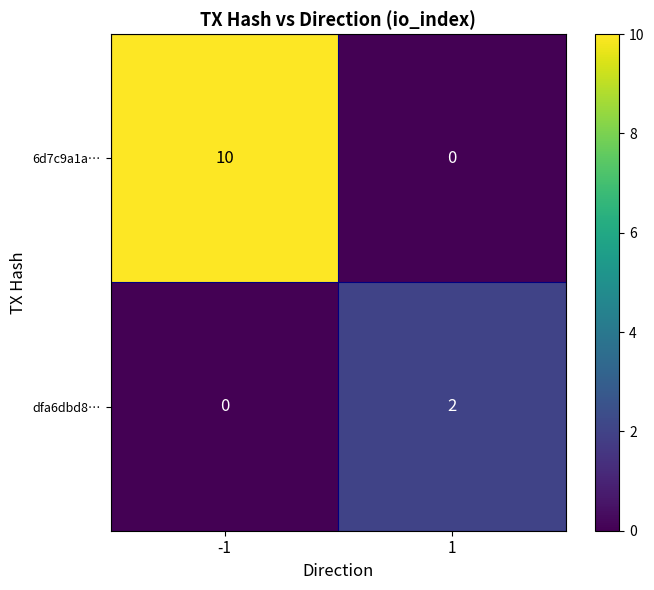

Which series has the widest spread of values?

6d7c9a1a…